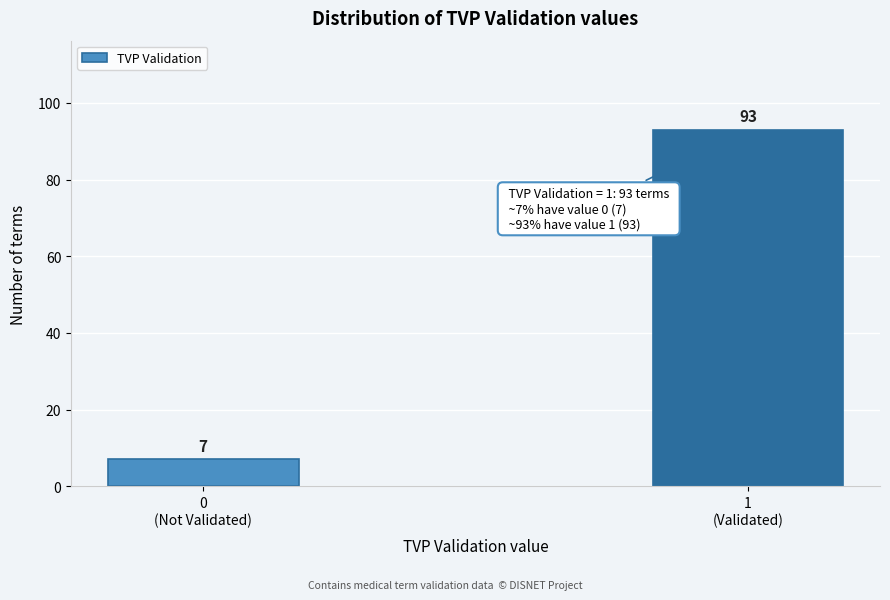

Reading right to left, what are all the values shown in this chart?

93	7